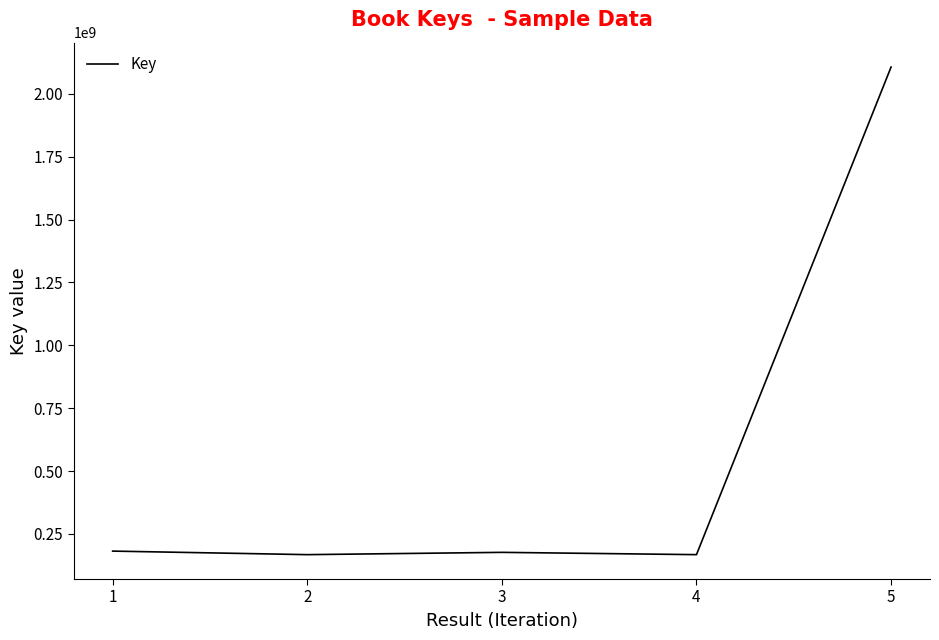

The value at 3 is 274867402. True or false?

False